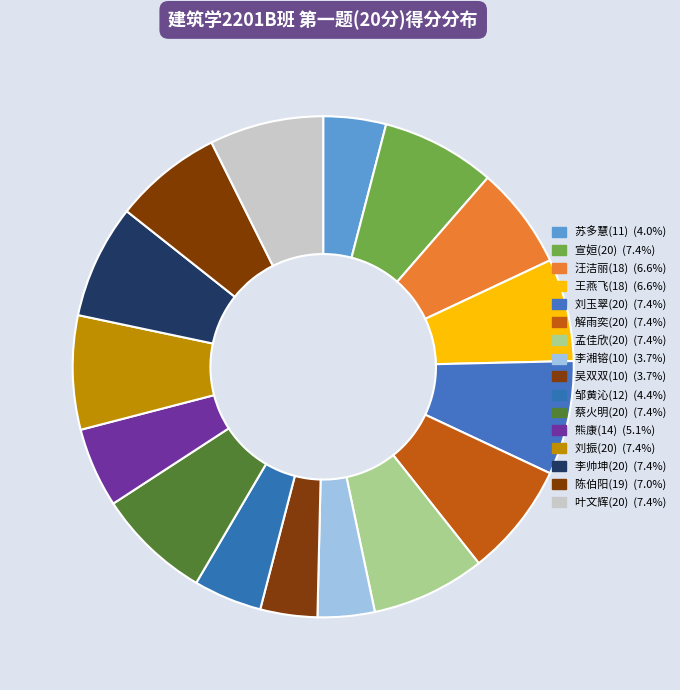

Does 陈伯阳(19) represent more than half of the total?

No